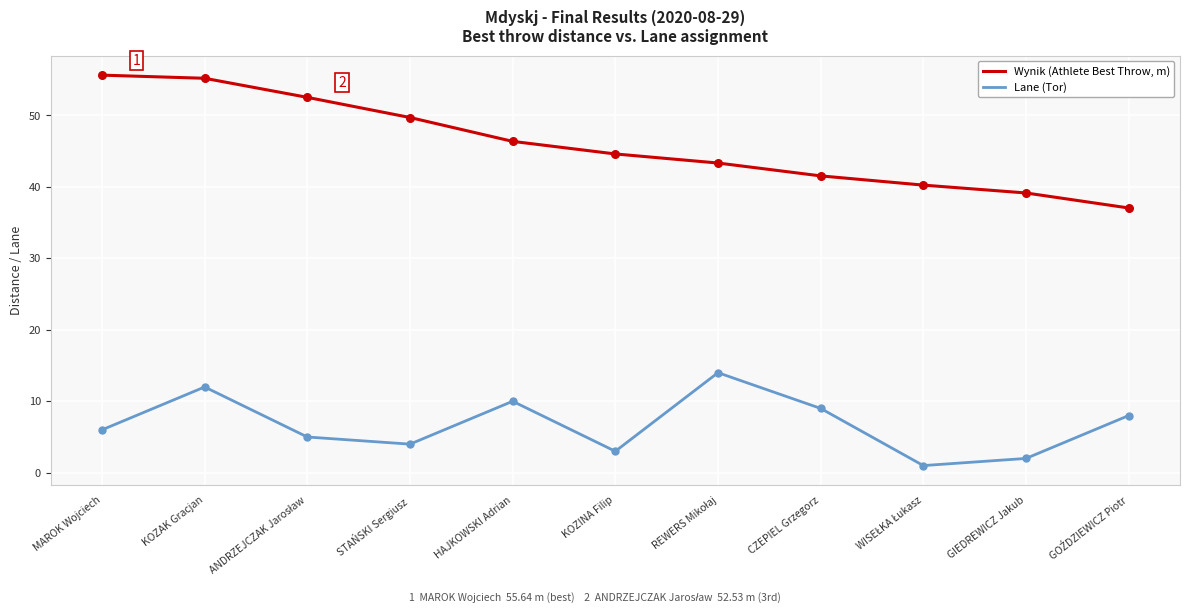

At how many categories does at least one series exceed 12?

11